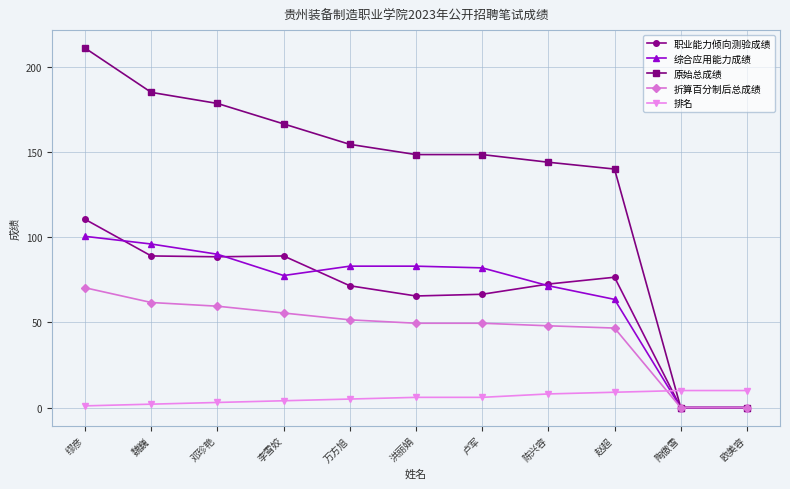

What is the approximate value of 职业能力倾向测验成绩 at 缪彦?

110.5